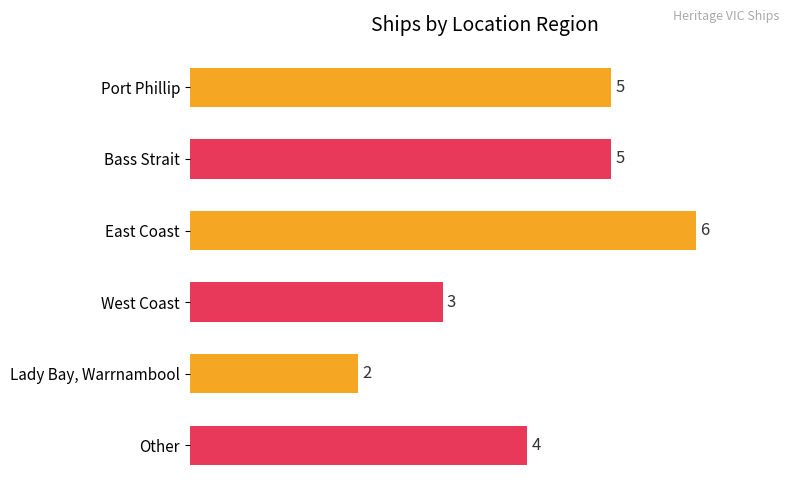

What is the sum of all values?

25